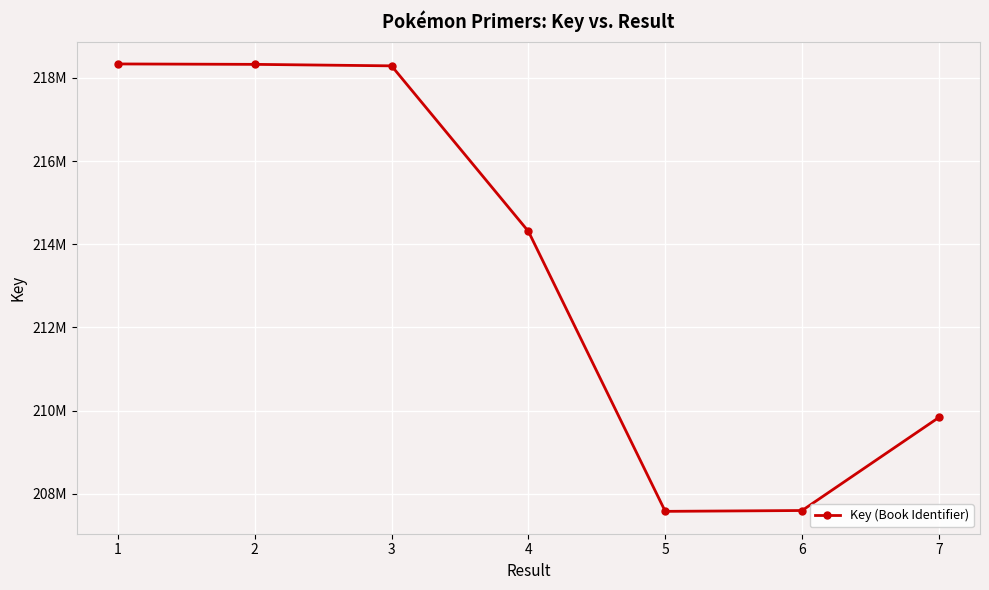

What is the greatest value displayed?

218335874